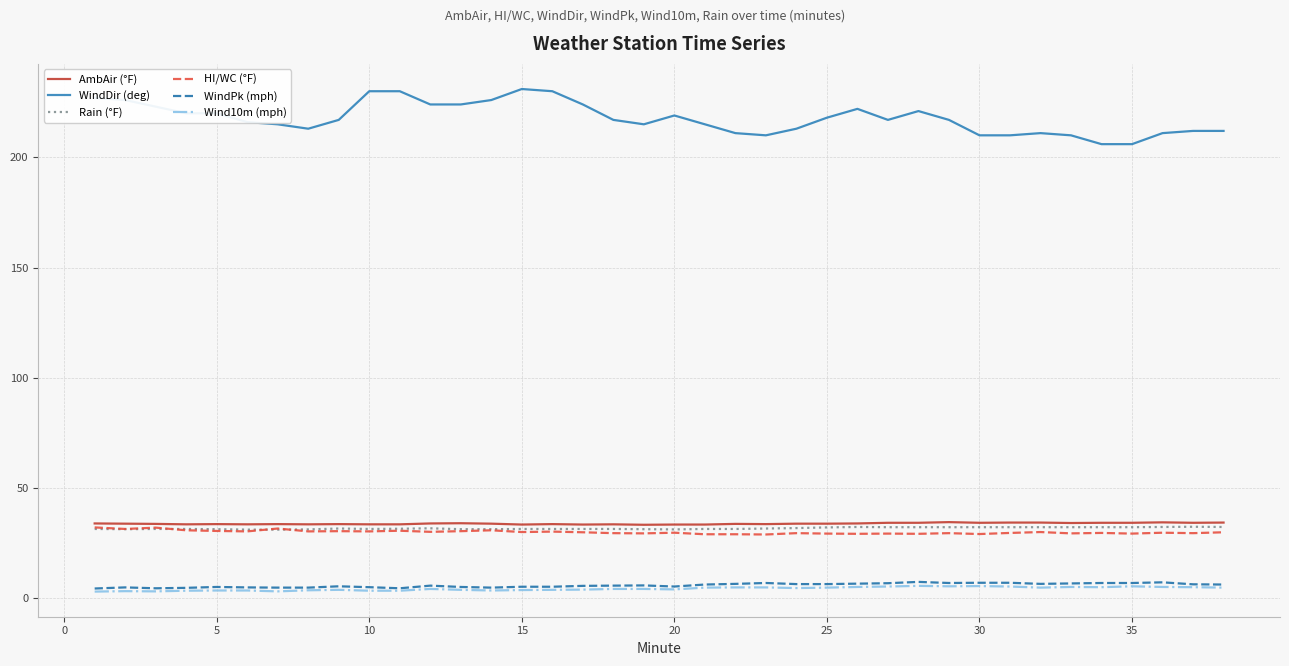

Which series has the largest range (max minus min)?

WindDir (deg)